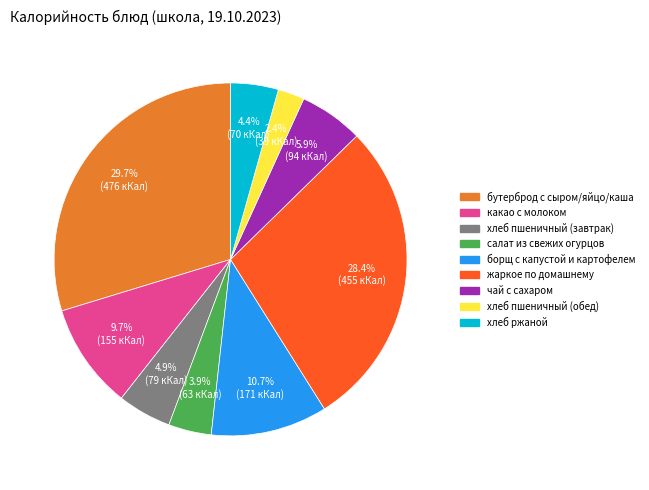

The хлеб ржаной slice represents 4% of the pie. True or false?

True